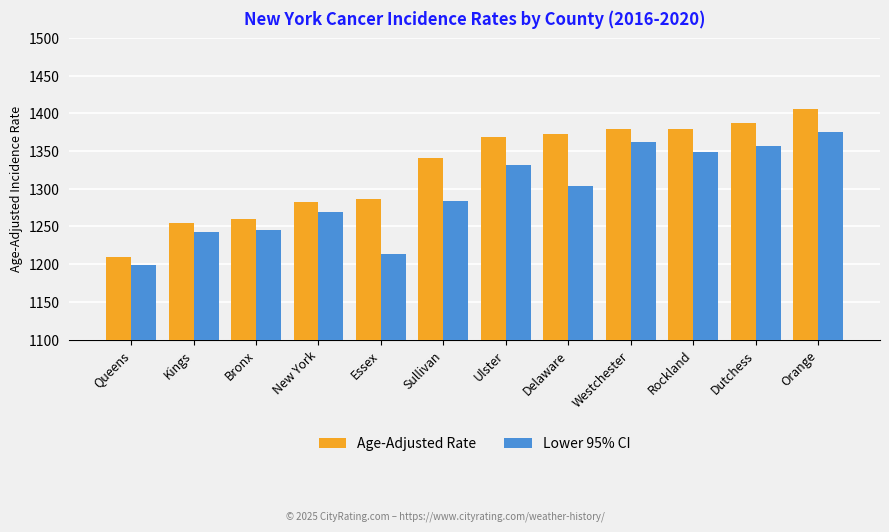

What are all the series names shown in the legend?

Age-Adjusted Rate, Lower 95% CI